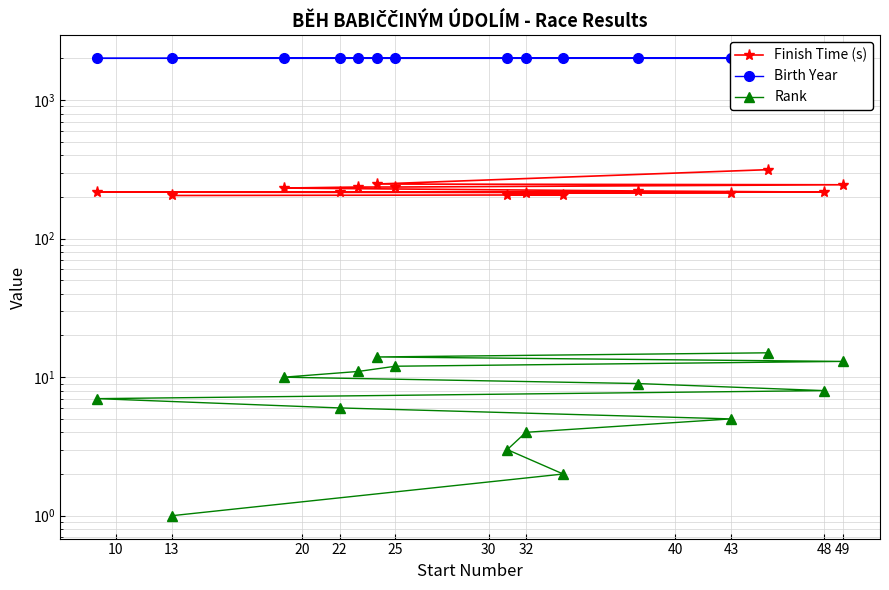

True or false: Rank and Birth Year intersect in this chart.

False